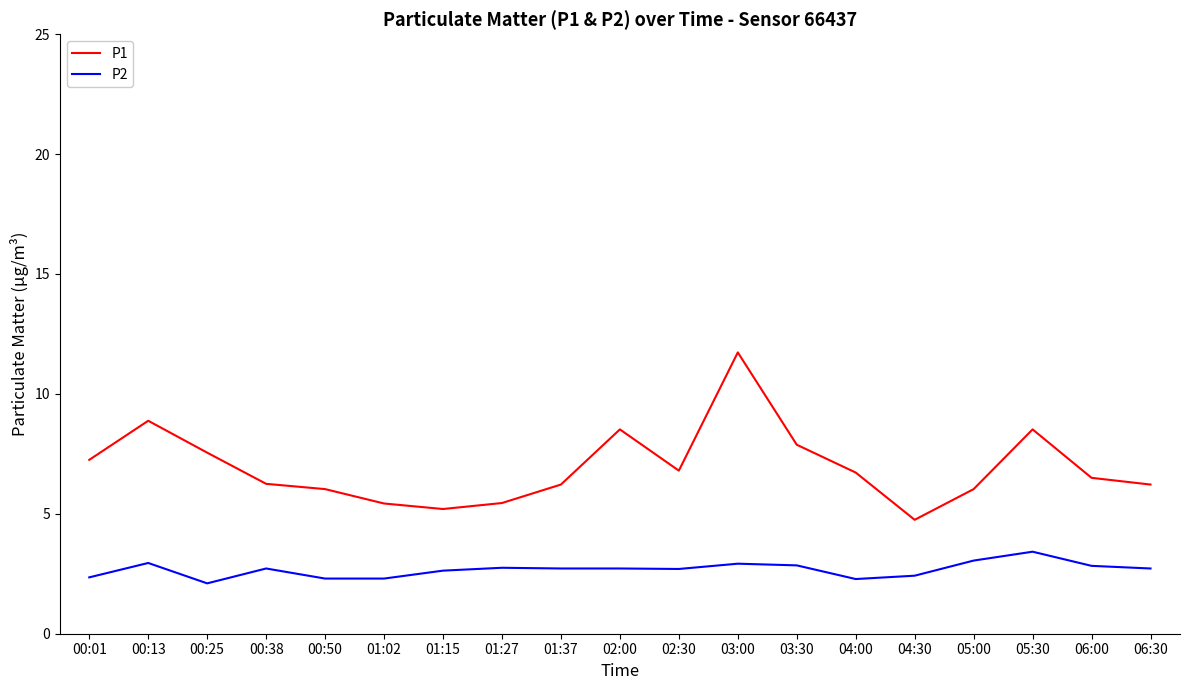

What is the difference between the maximum and minimum values in the P2 series?

1.3